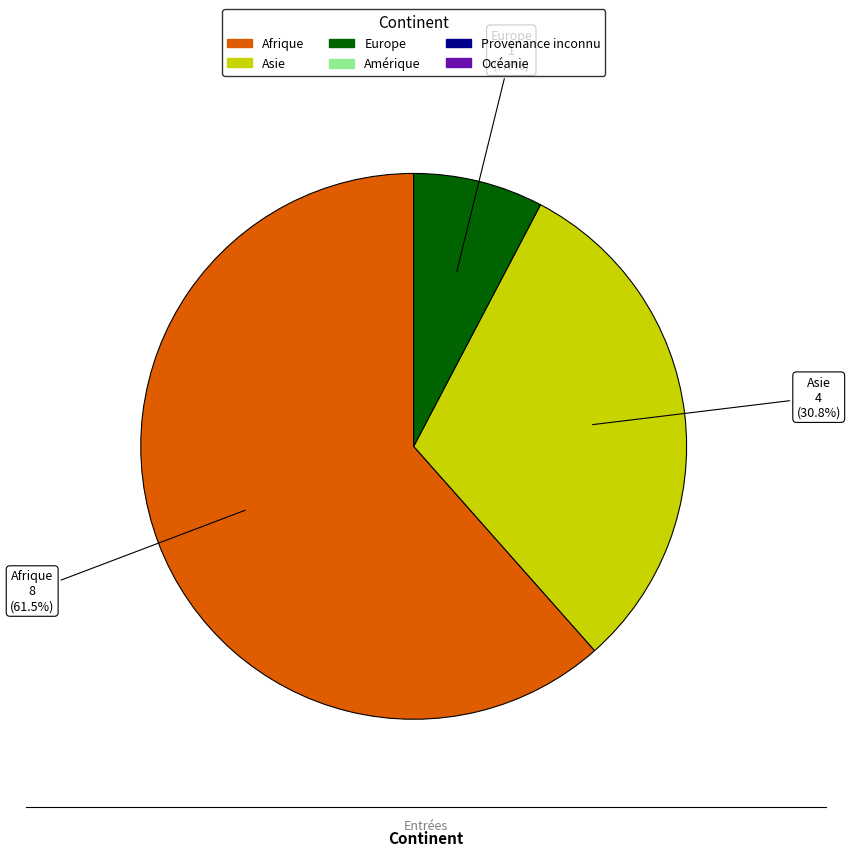

Does any single category account for the majority?

Yes